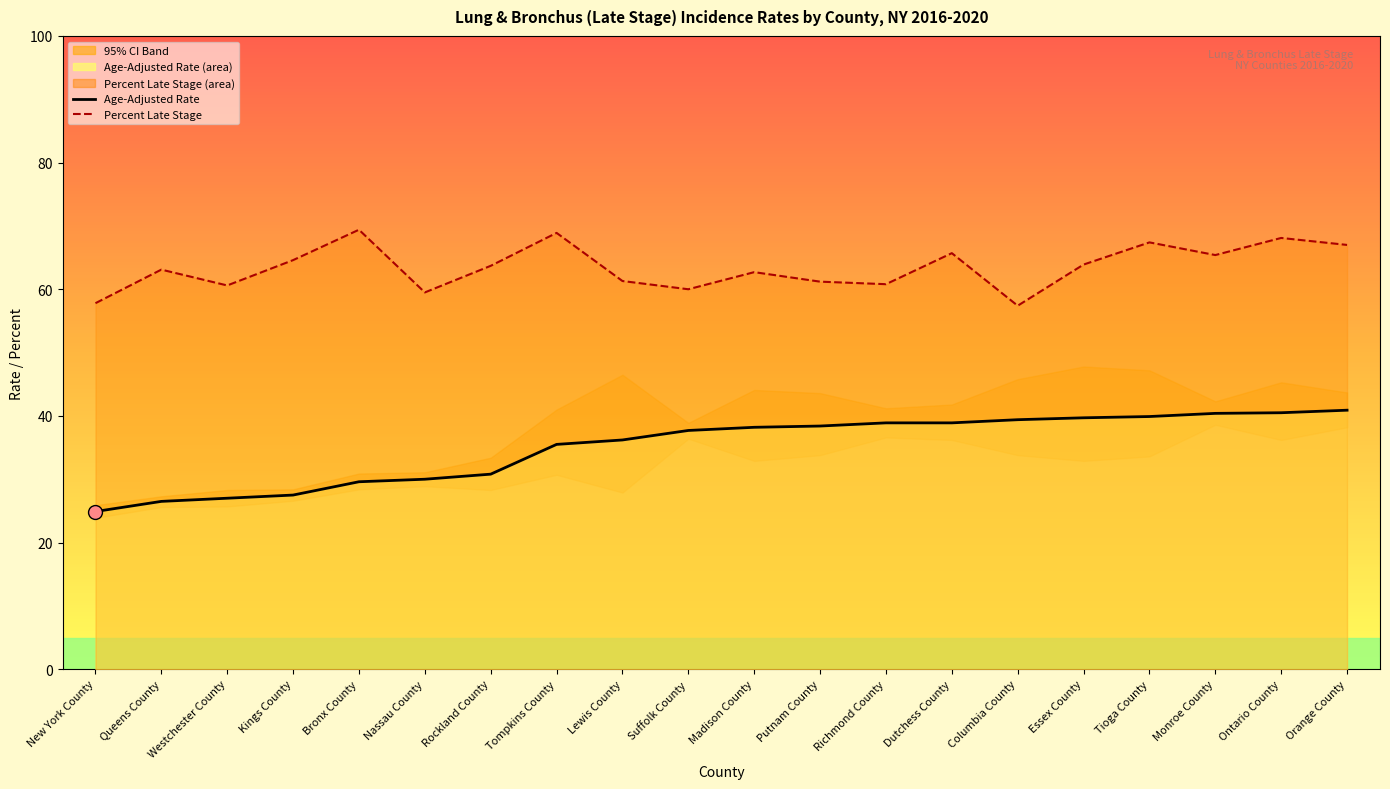

Is the value of Percent Late Stage at Queens County greater than the value of Age-Adjusted Rate at Tompkins County?

Yes